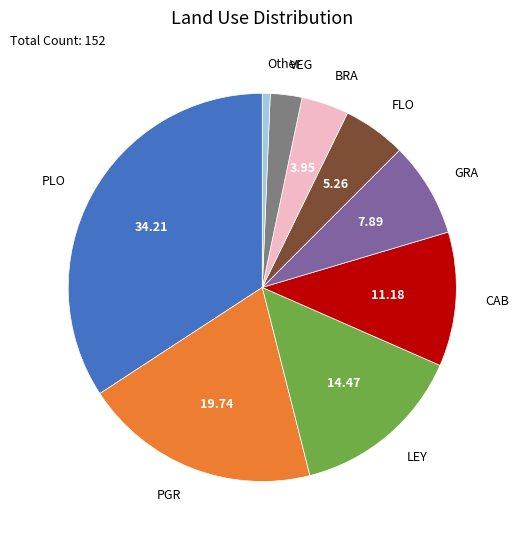

Does any single category account for the majority?

No